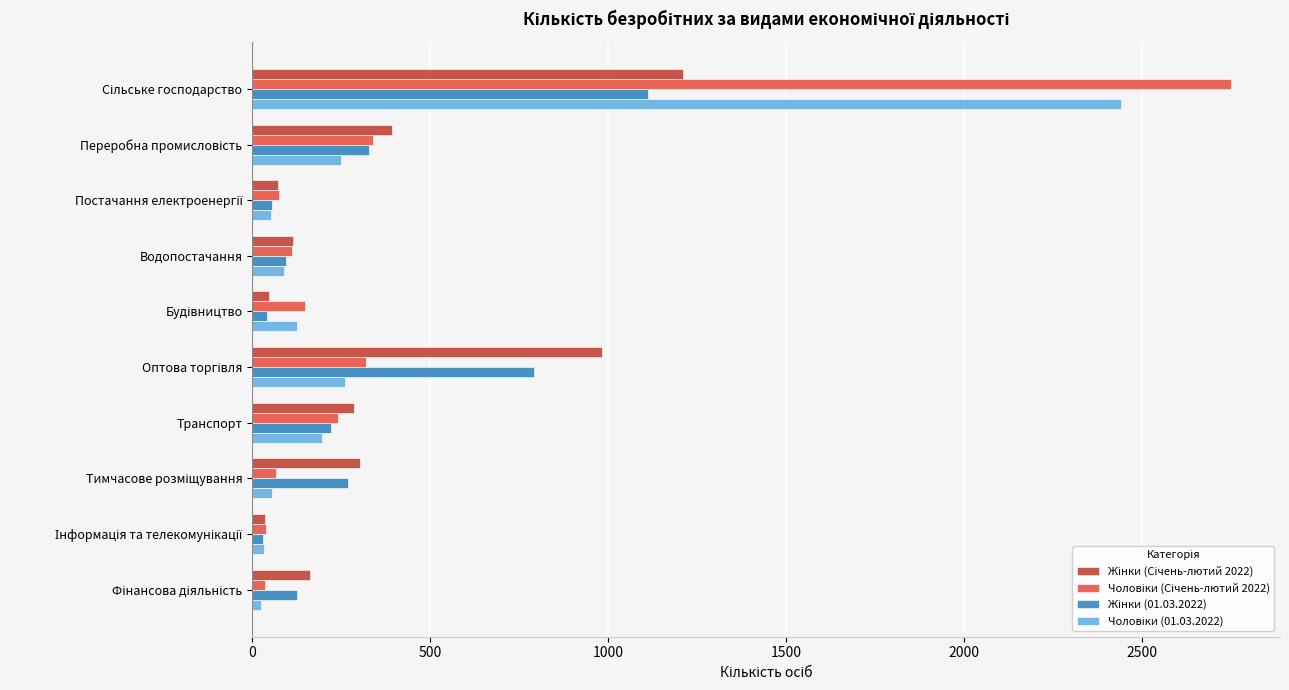

What is the greatest value displayed?

2751